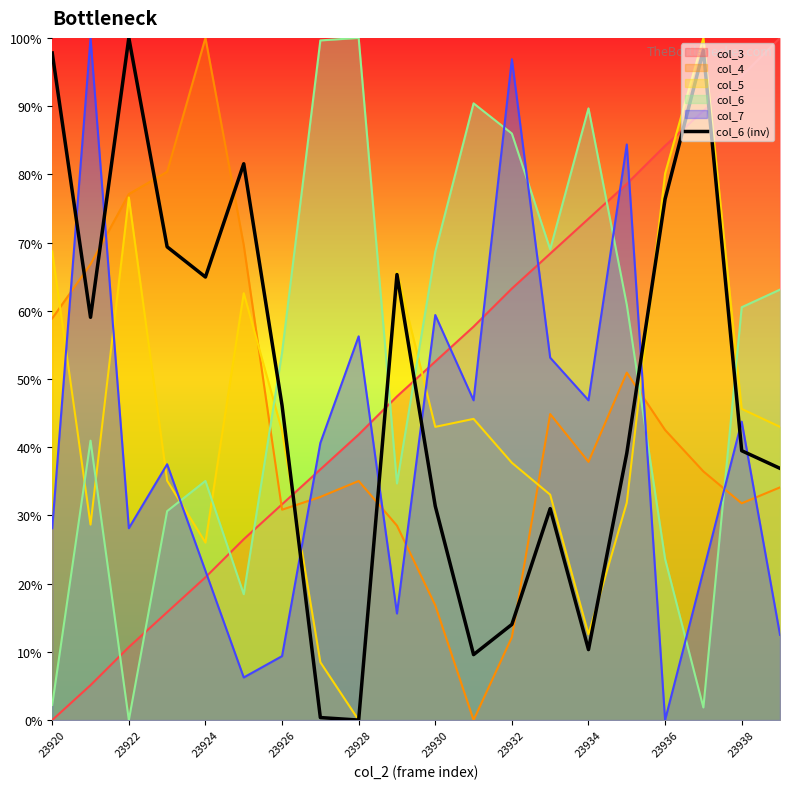

How many points are higher than both their immediate neighbors (excluding endpoints)?

5